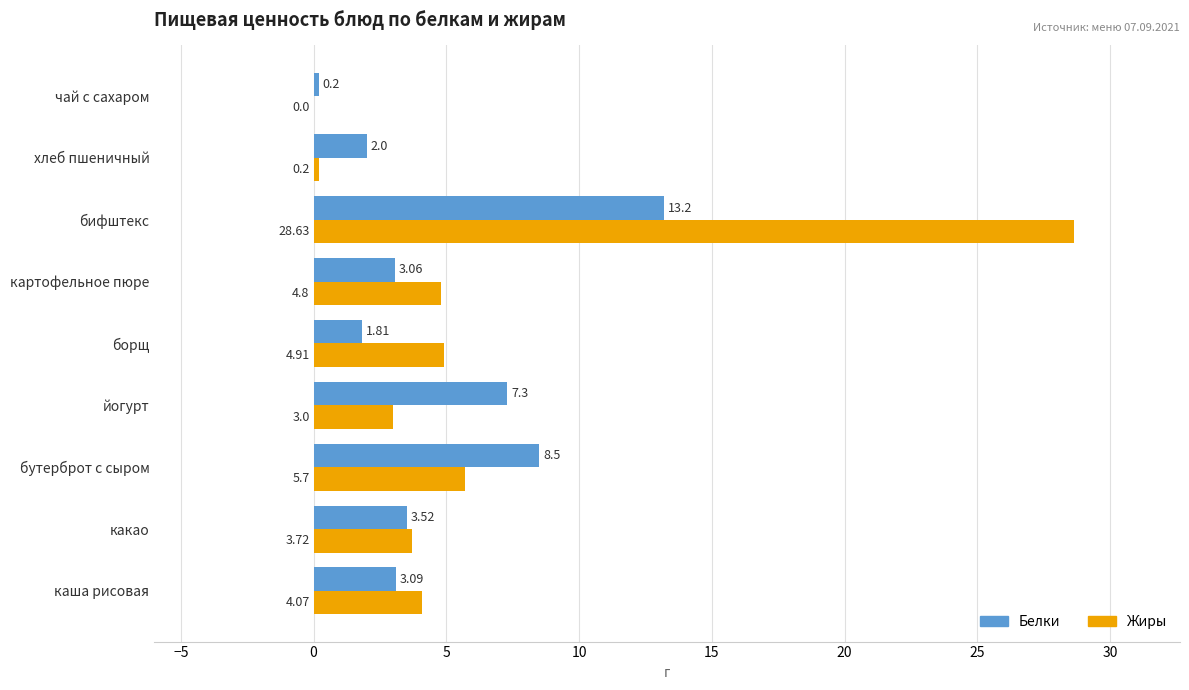

Between какао and бутерброт с сыром, which series saw the biggest shift?

Белки